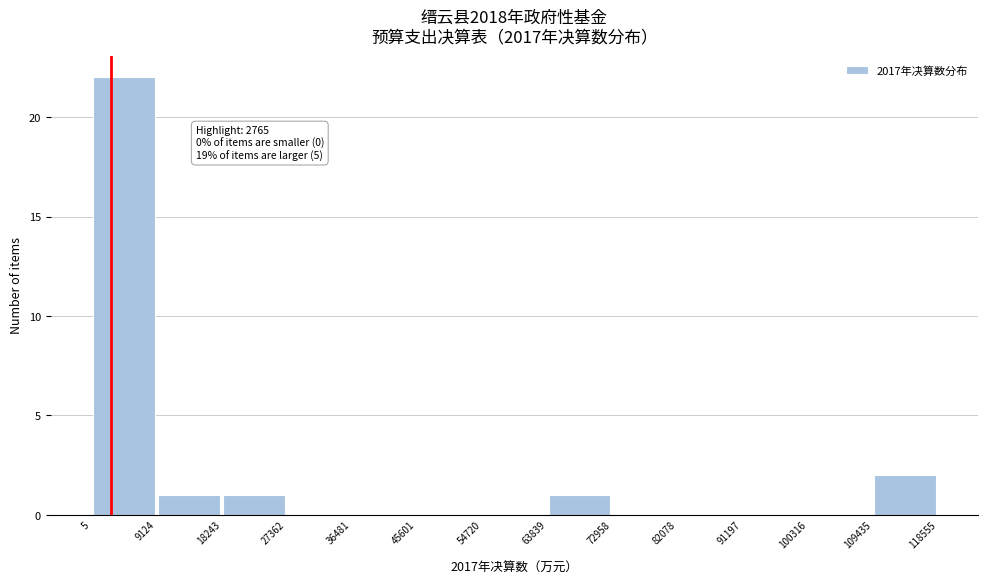

Over which range of the x-axis is the bar tallest?

5 to 9124